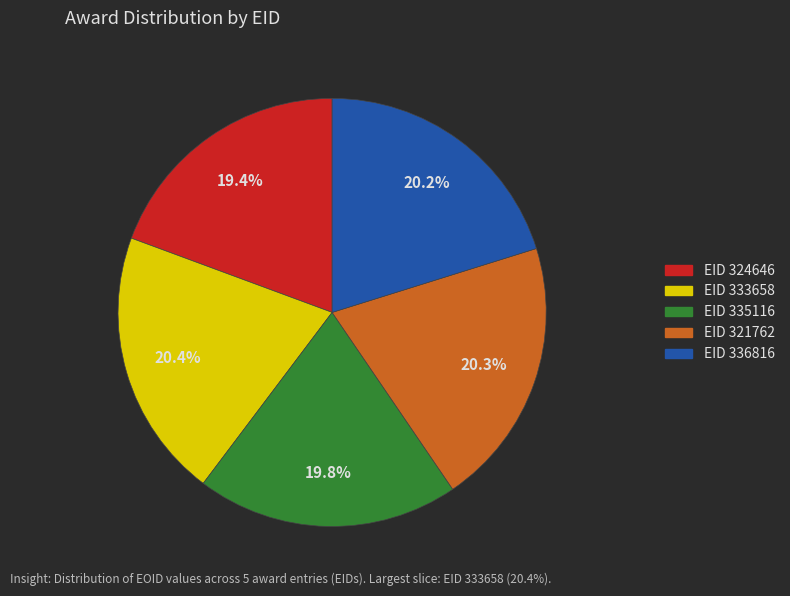

How many segments does this pie chart have?

5